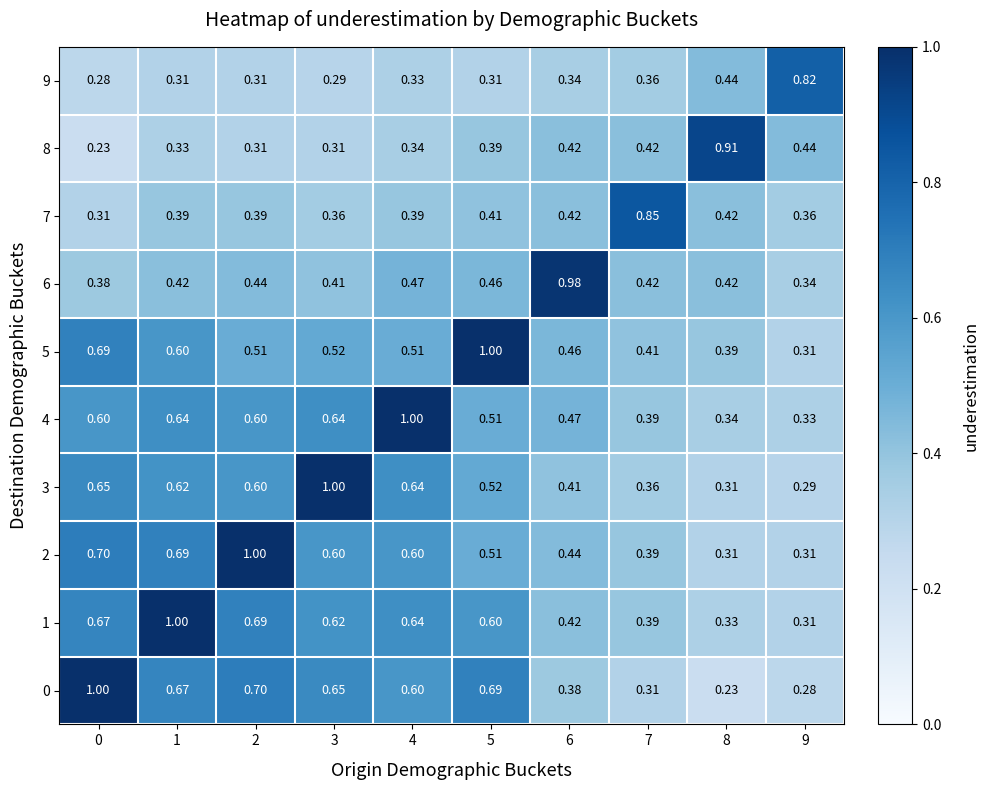

Is the value of 2 at 1 greater than the value of 0 at 6?

Yes